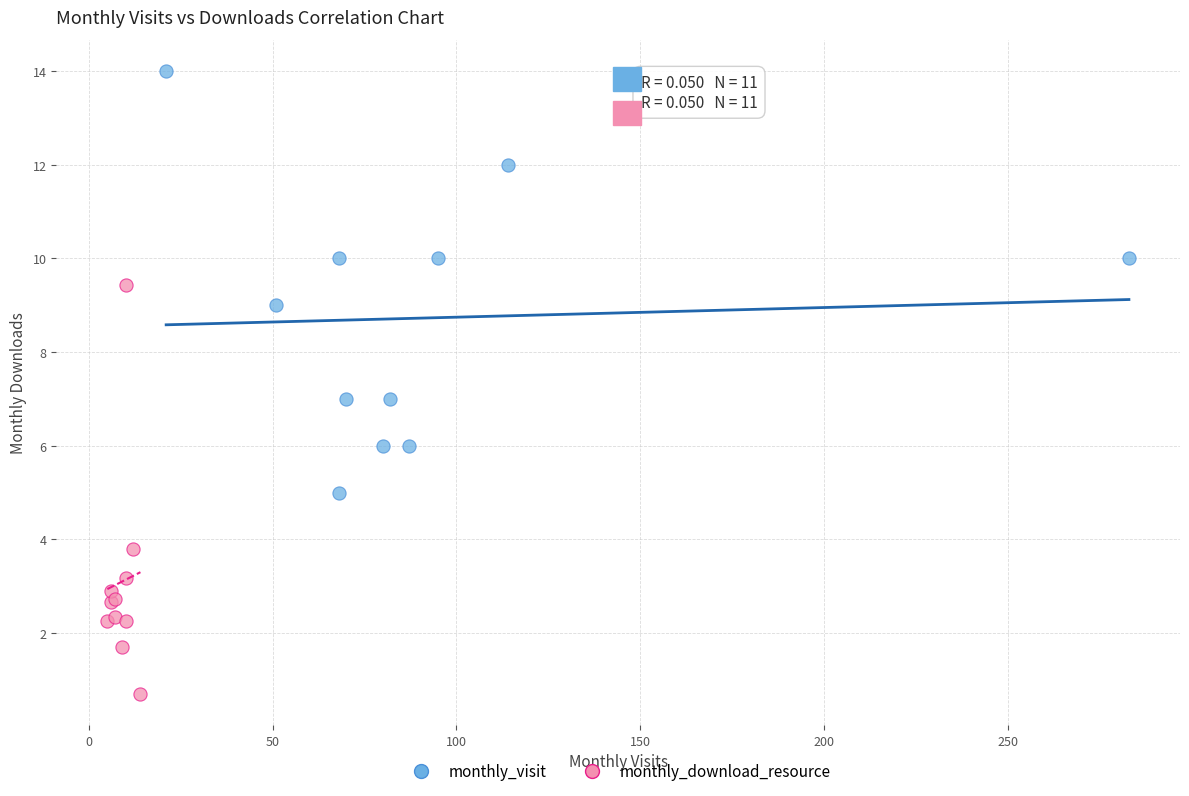

Which series contains the lowest Y value?

monthly_download_resource